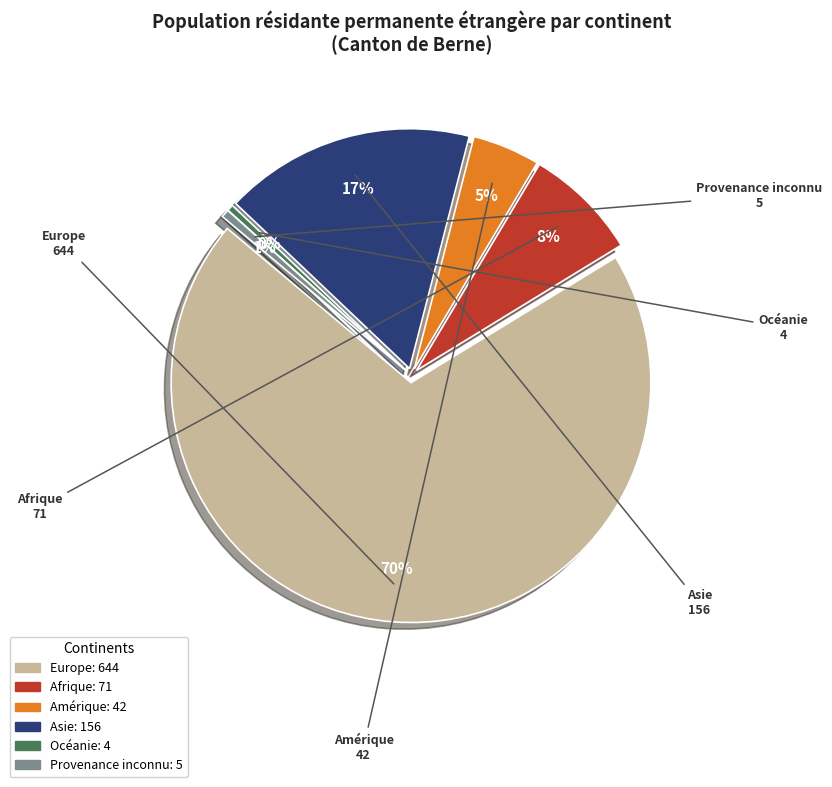

Is there any slice that represents more than half of the pie?

Yes